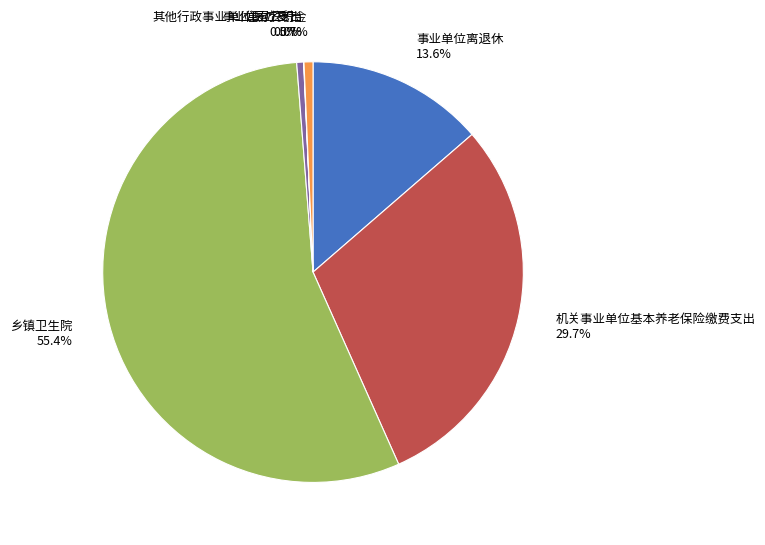

Combined, what portion of the pie is 事业单位离退休 and 乡镇卫生院?

69.1%